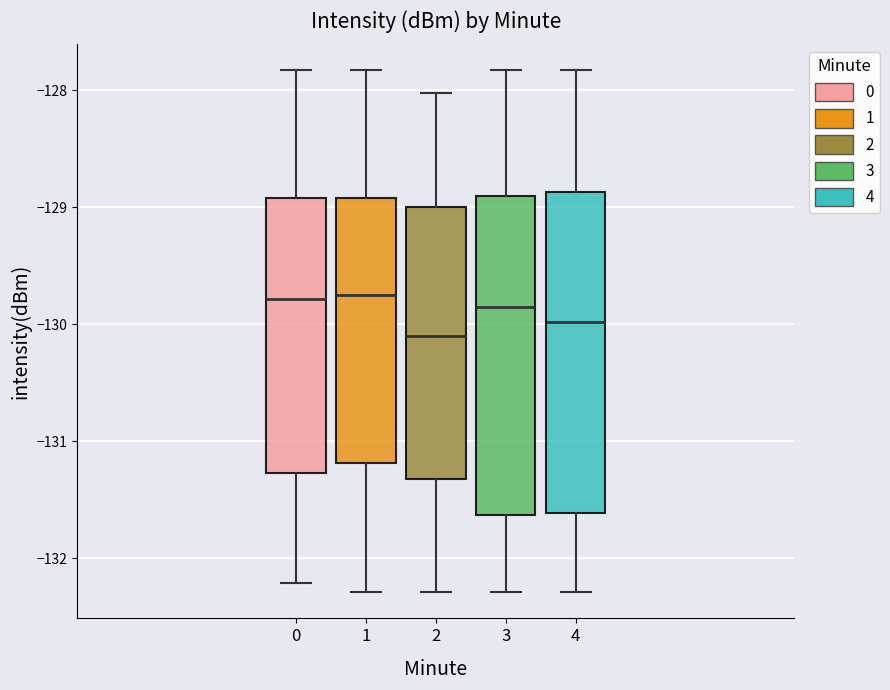

Where does the lower whisker of the box at x = 0 end on the y-axis? The values are not printed on the chart, so give them approximately, as read against the axis.

-132.2